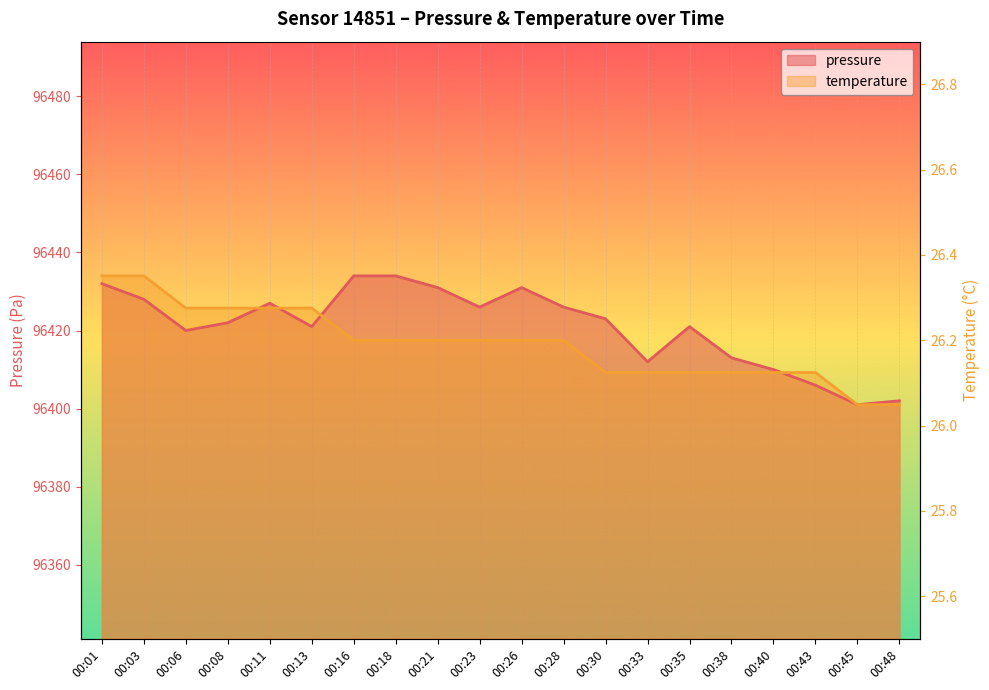

How many intersections are there between pressure and temperature?

4